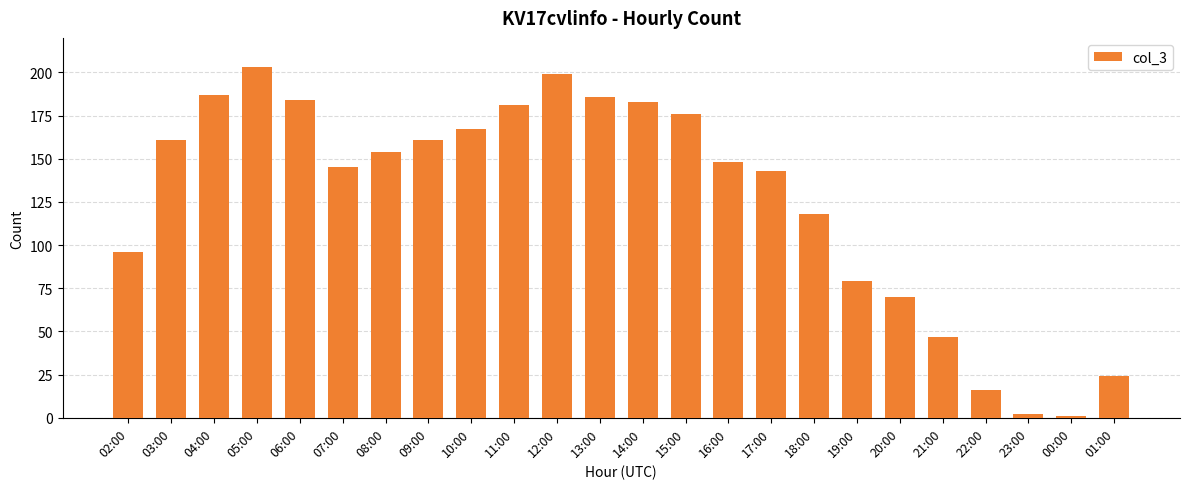

What is the minimum value shown in the chart?

1